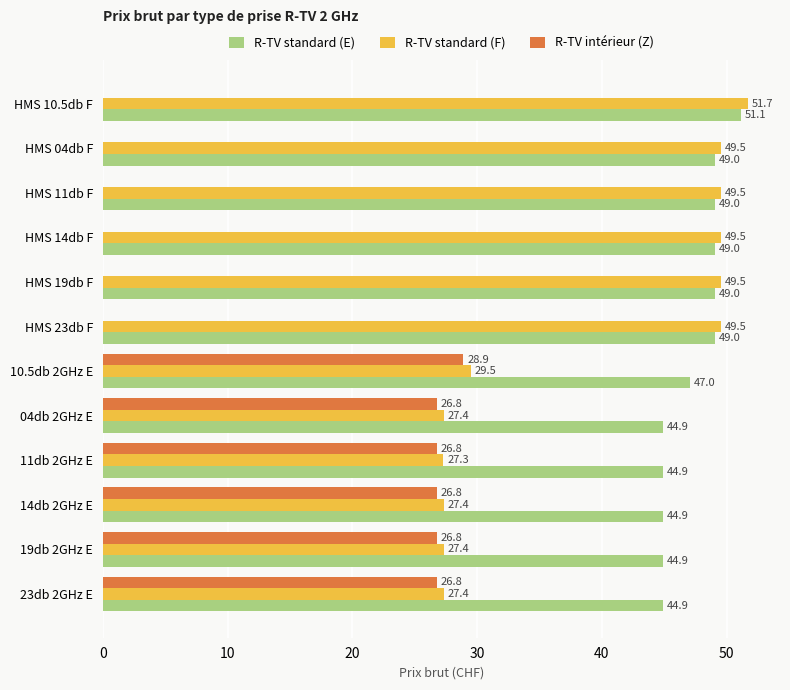

What are all the series names shown in the legend?

R-TV standard (E), R-TV standard (F), R-TV intérieur (Z)